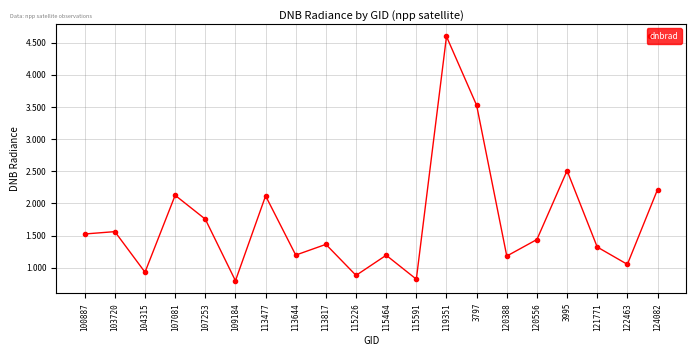

What position from the left is 121771?

18